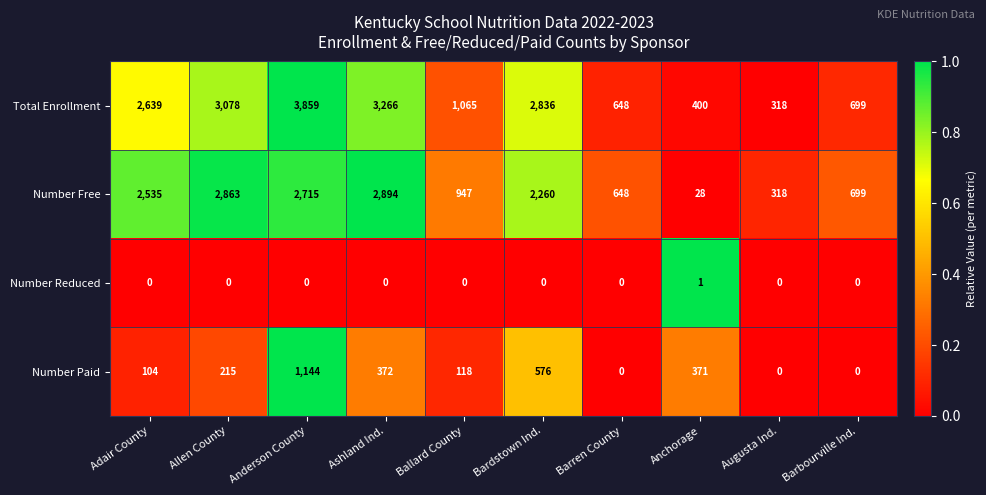

How many values in Number Paid are above zero?

7